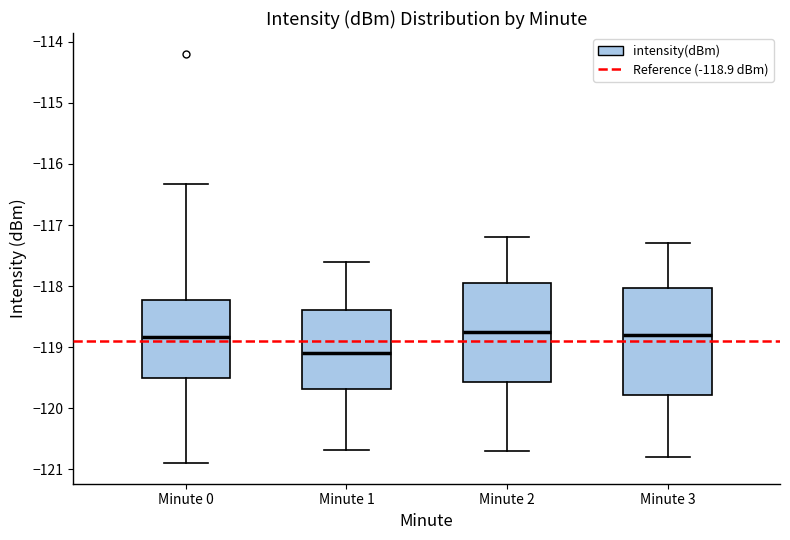

Which box's median line is the lowest?

Minute 1